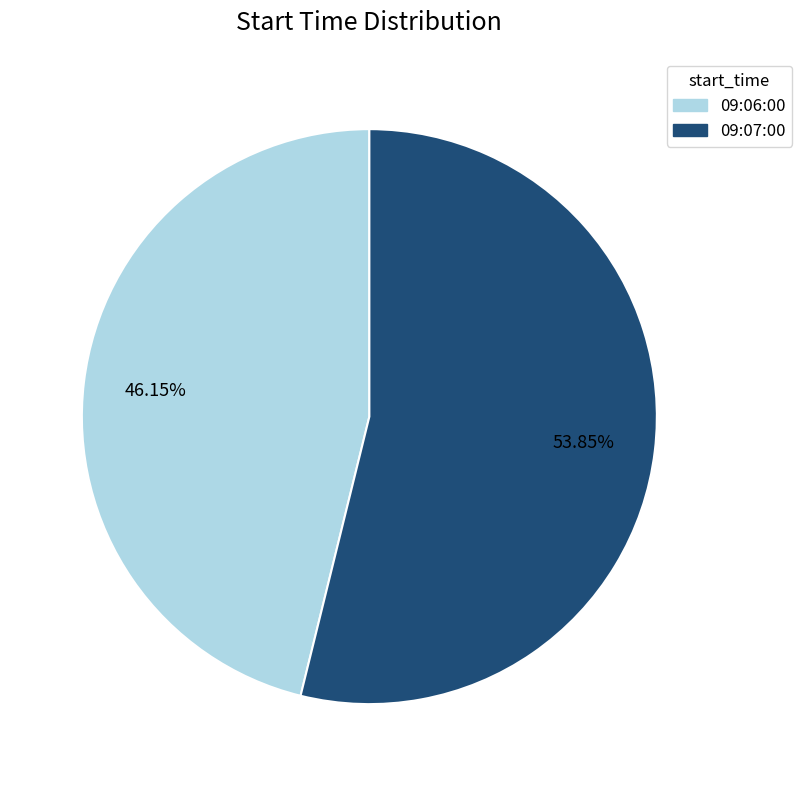

To the nearest percent, what is the difference between the largest and smallest slice percentages?

8%